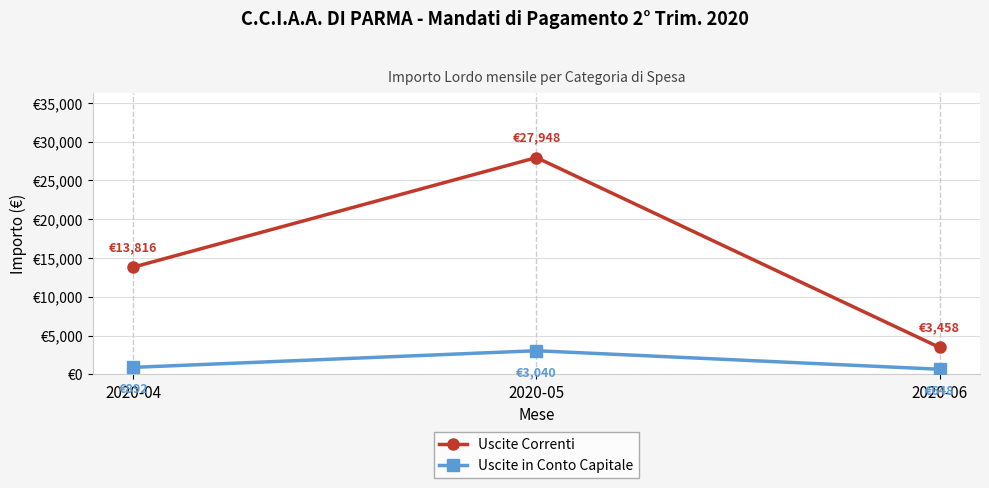

Reading left to right, list all the values displayed in this chart.

Uscite Correnti: 2020-04=13816.0	2020-05=27947.6	2020-06=3457.6
Uscite in Conto Capitale: 2020-04=892.0	2020-05=3039.5	2020-06=647.7